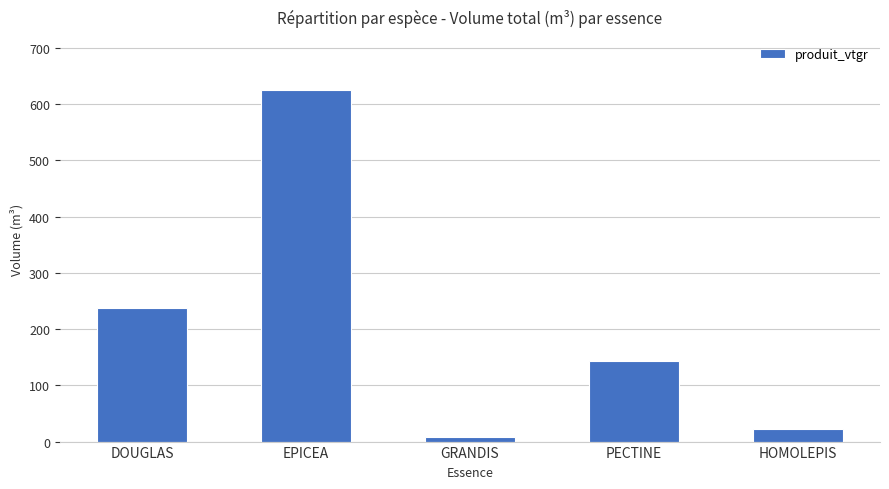

Read the value at GRANDIS.

8.9